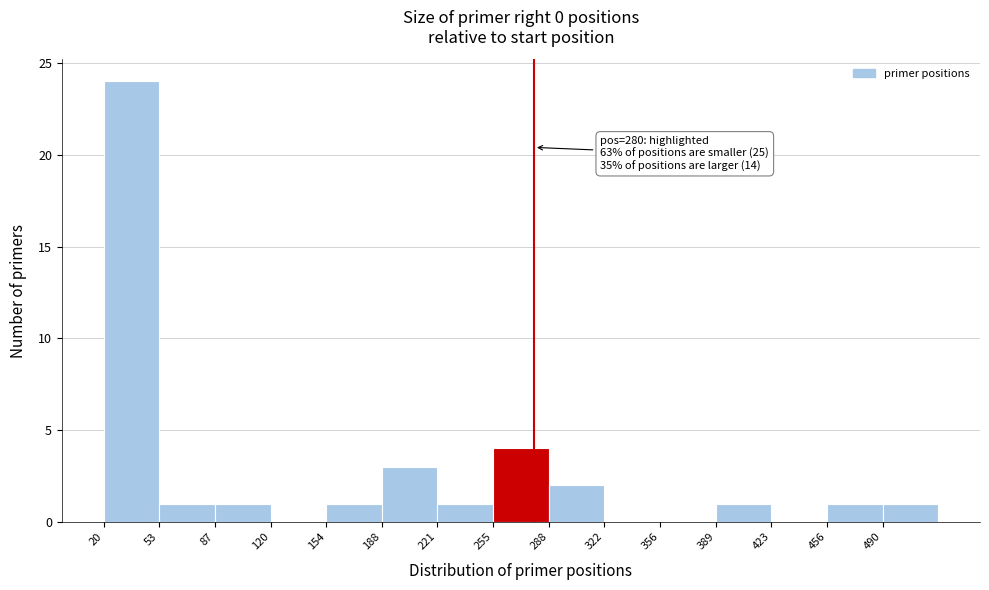

Over which range of the x-axis is the bar tallest?

20 to 55